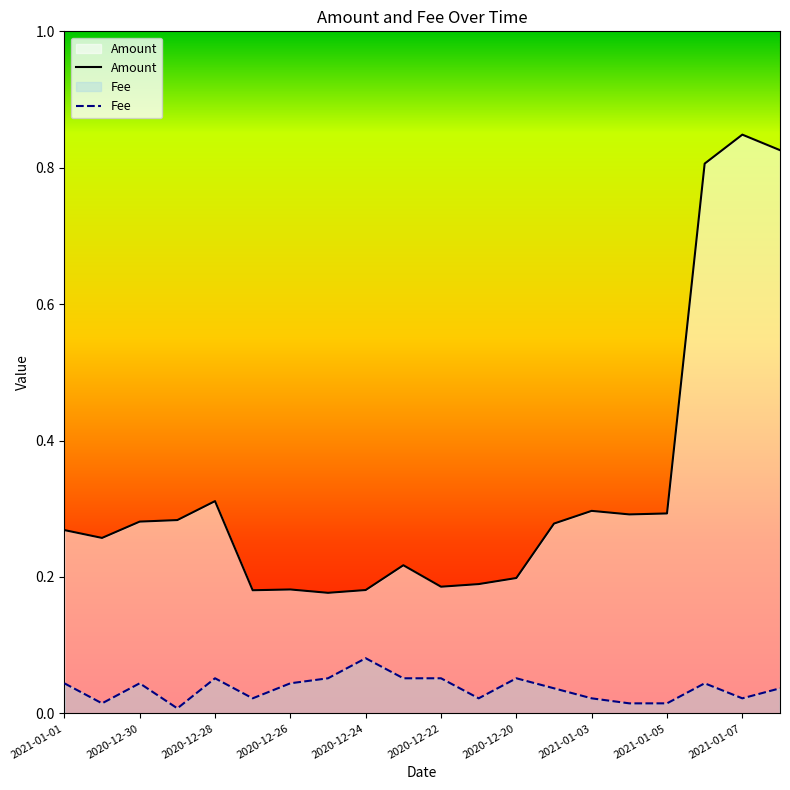

Is it true that Amount equals 0.1 at 2020-12-25?

False